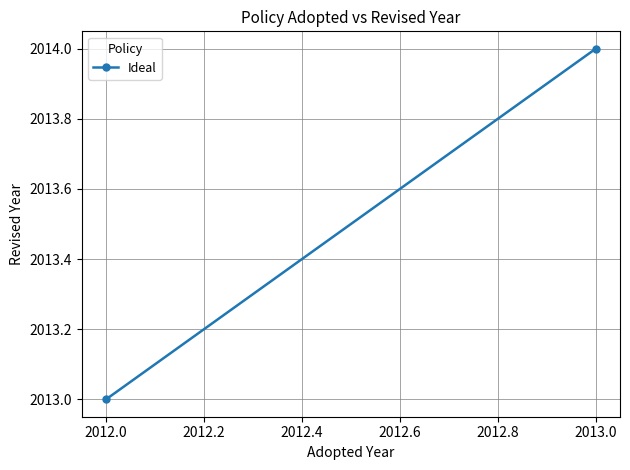

What is the average value?

2014